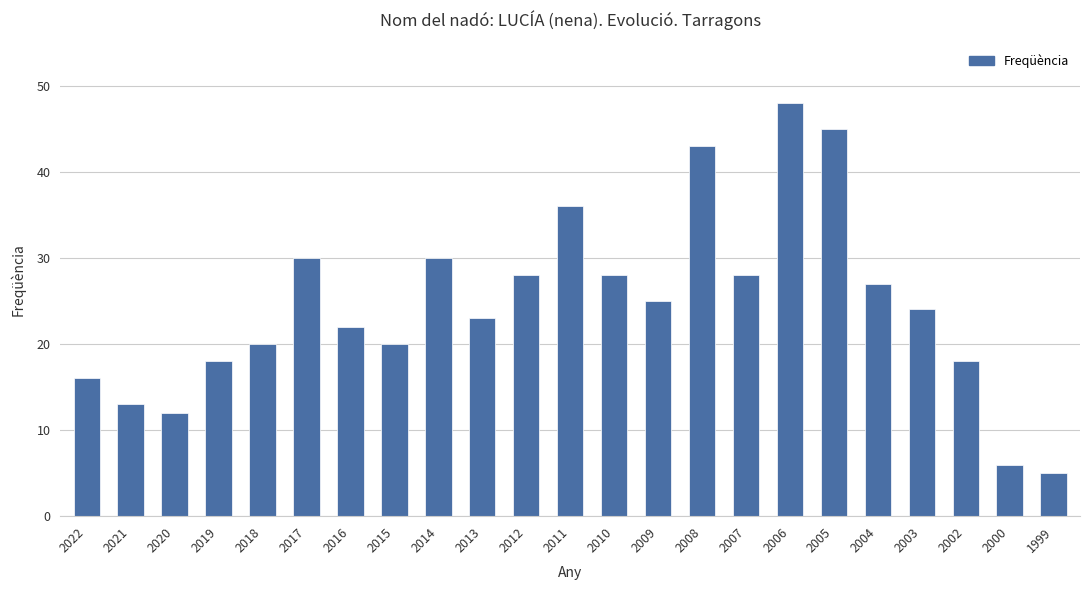

What is the minimum value shown in the chart?

5